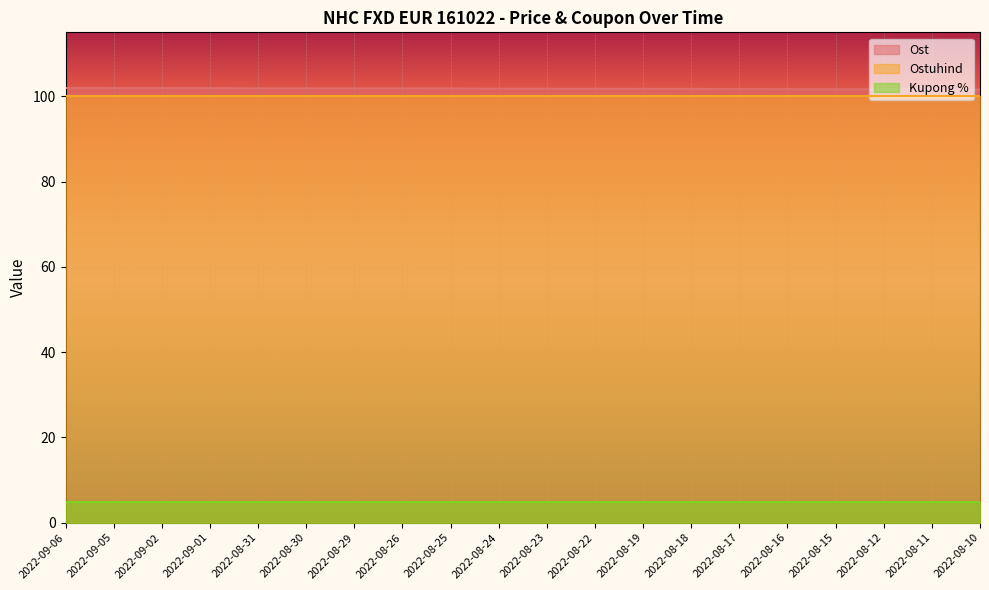

Reading left to right, transcribe all the data shown in this chart.

Ost: 101.9	101.9	101.9	101.9	101.9	101.8	101.8	101.8	101.8	101.8	101.8	101.7	101.7	101.7	101.7	101.7	101.6	101.6	101.6	101.6
Ostuhind: 100.0	100.0	100.0	100.0	100.0	100.0	100.0	100.0	100.0	100.0	100.0	100.0	100.0	100.0	100.0	100.0	100.0	100.0	100.0	100.0
Kupong %: 4.9	4.9	4.9	4.9	4.9	4.9	4.9	4.9	4.9	4.9	4.9	4.9	4.9	4.9	4.9	4.9	4.9	4.9	4.9	4.9